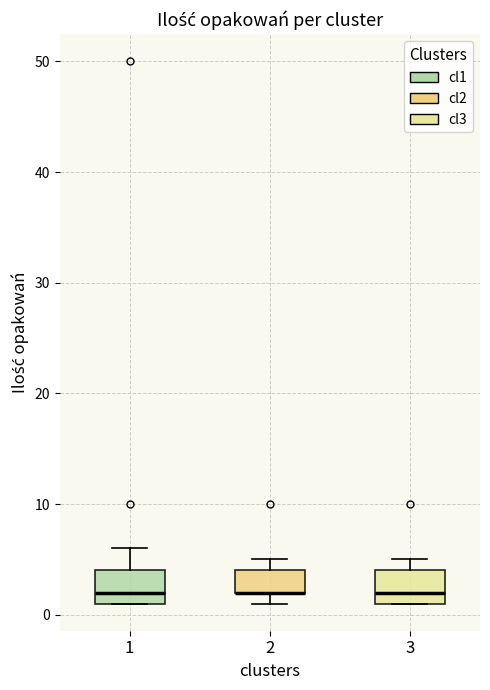

Reading left to right, read every box against the y-axis: the position of its median line, the range the box covers, and the ends of its whiskers. The values are not printed on the chart, so give them approximately, as read against the axis.

1: median 2, box 1 to 4, whiskers 1 to 6
2: median 2 (drawn on the box's lower edge), box 2 to 4, whiskers 1 to 5
3: median 2, box 1 to 4, whiskers 1 to 5